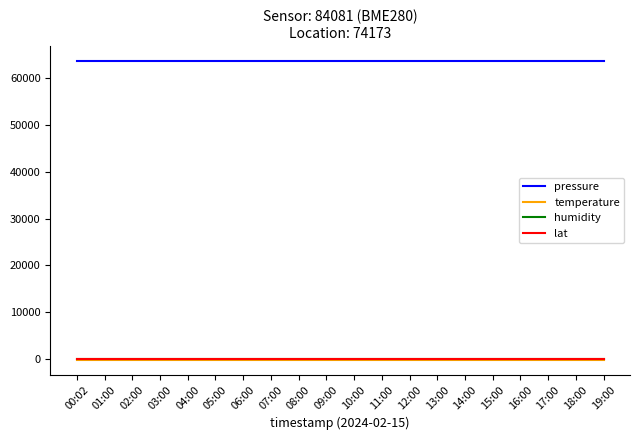

Is the value of pressure at 16:00 greater than the value of lat at 10:00?

Yes